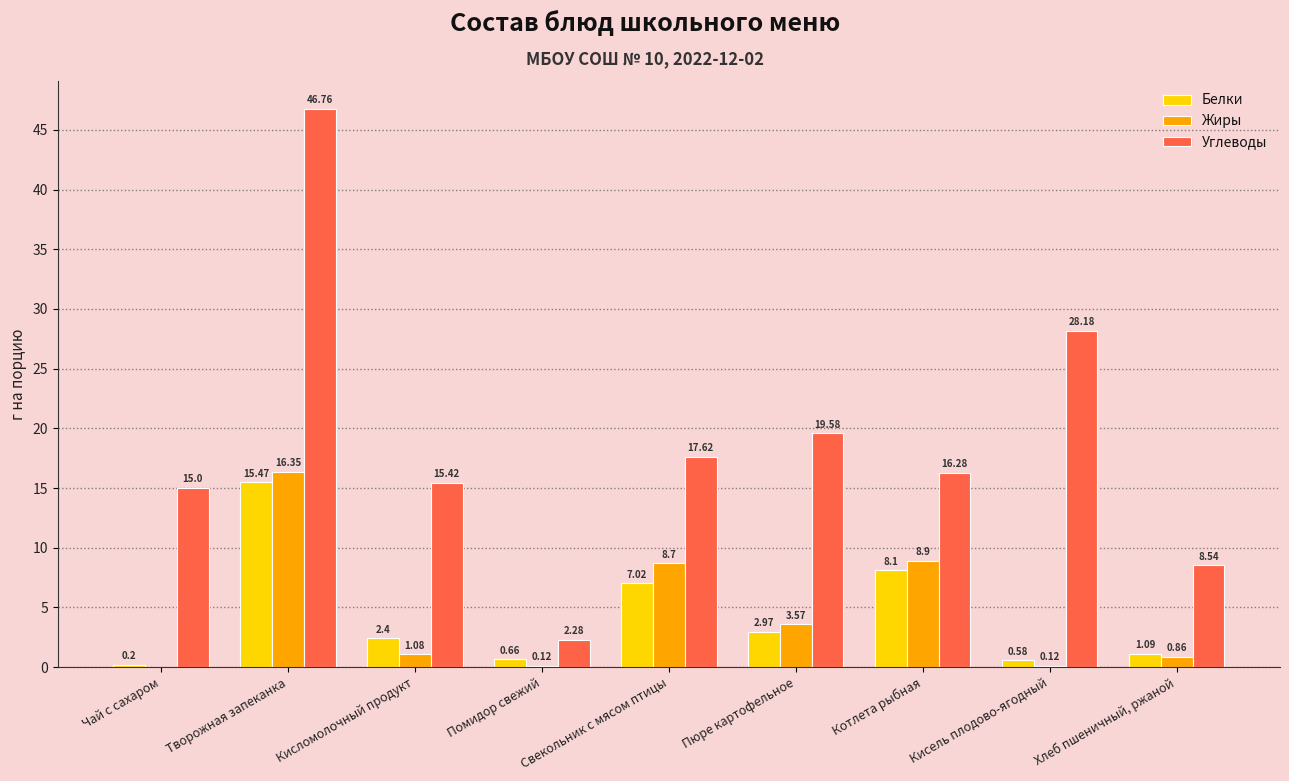

What is the sum of all Белки values?

38.5